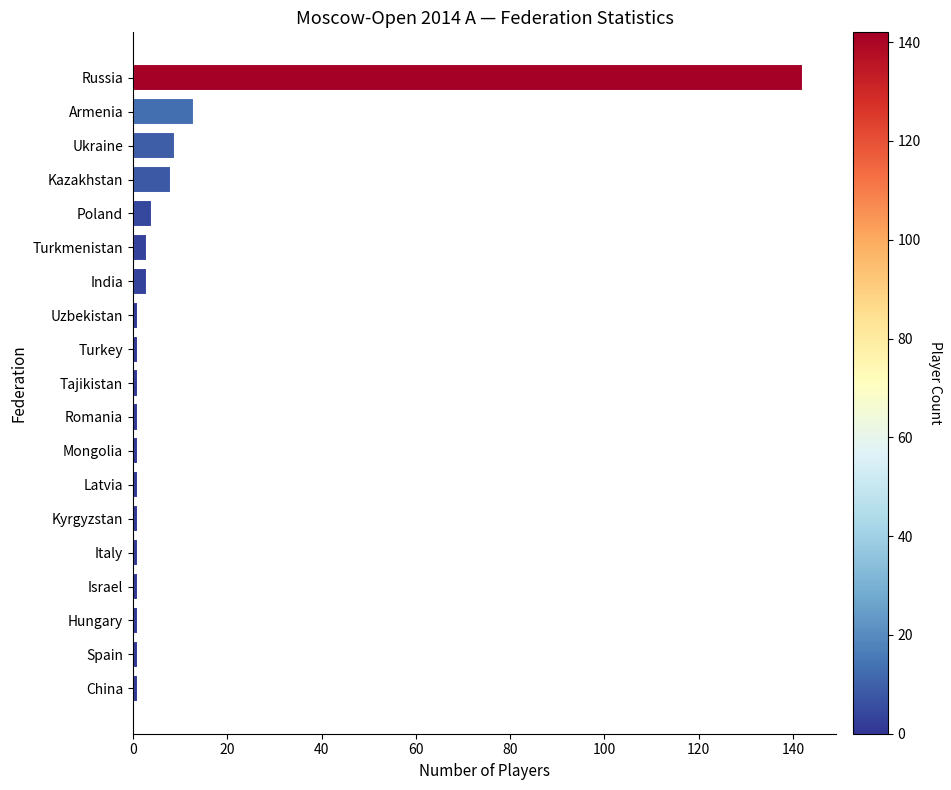

True or false: the data shows 3 at Turkmenistan.

True